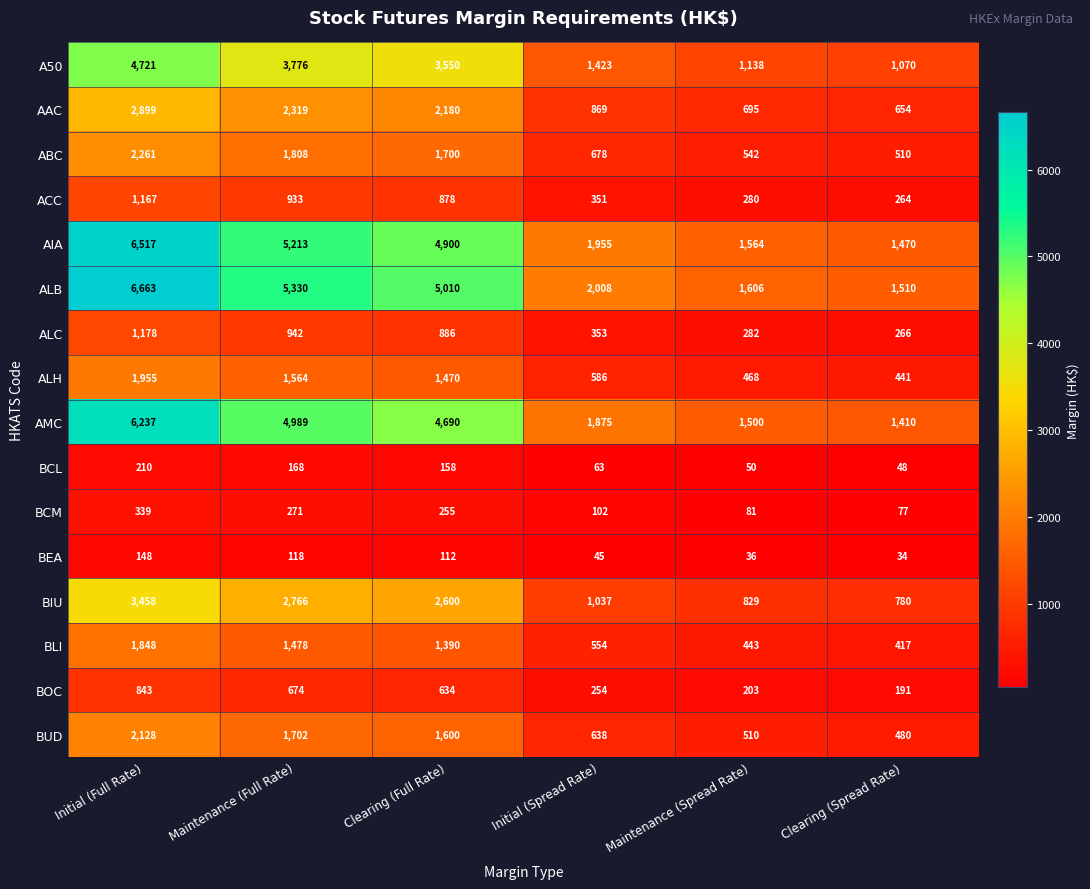

Which label corresponds to the largest value in the chart?

Initial (Full Rate)